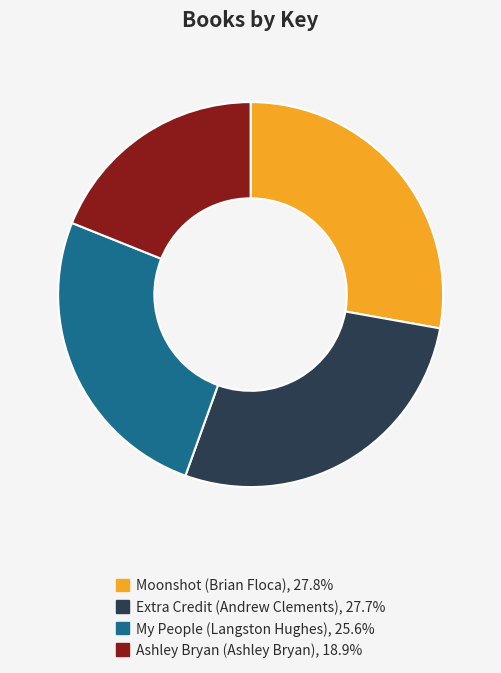

Is there a majority slice in this chart?

No